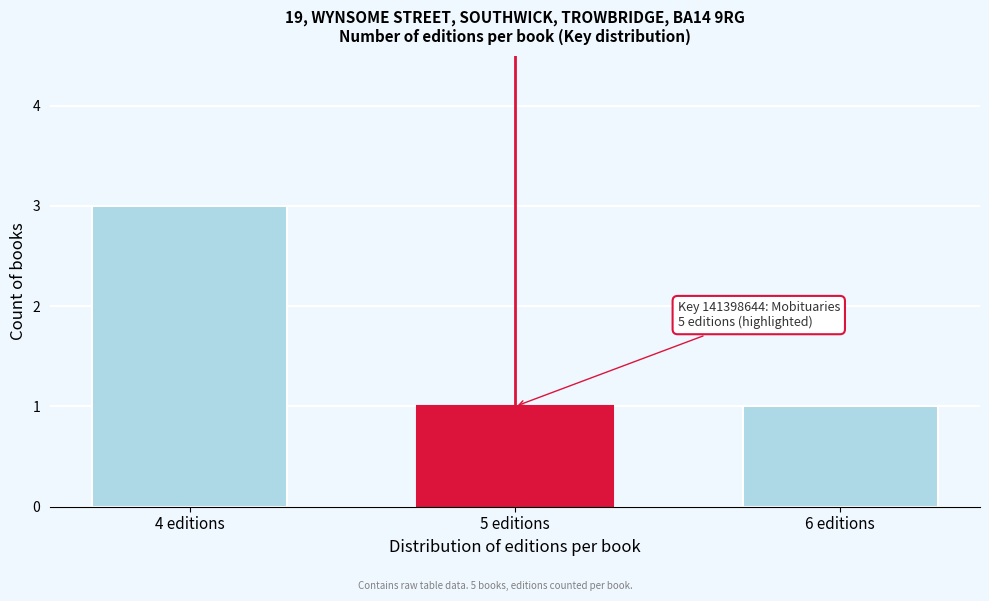

Reading right to left, transcribe all the data shown in this chart.

6 editions=1	5 editions=1	4 editions=3